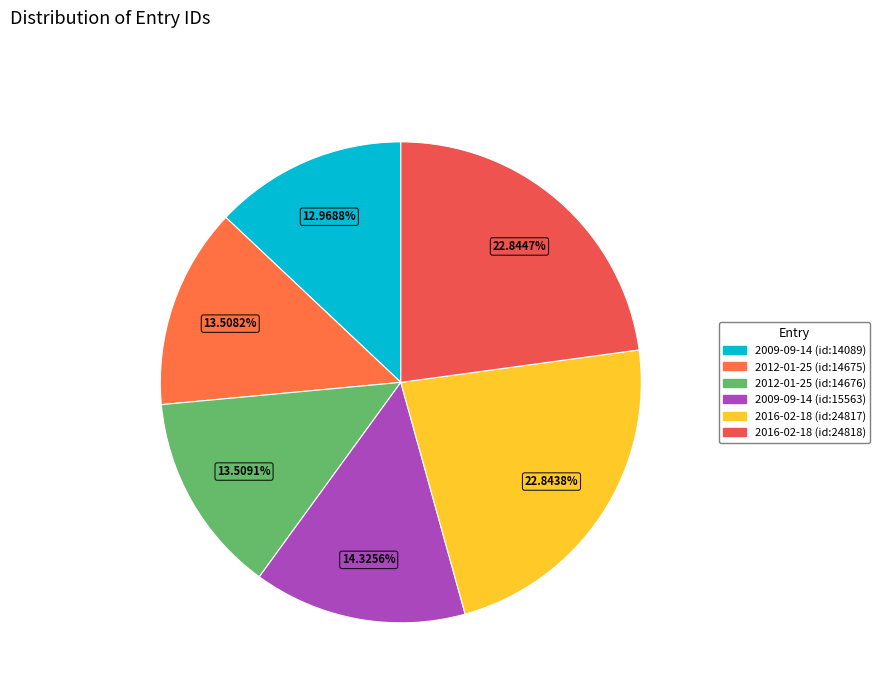

What percentage is the 2016-02-18 (id:24817) slice, to the nearest percent?

23%